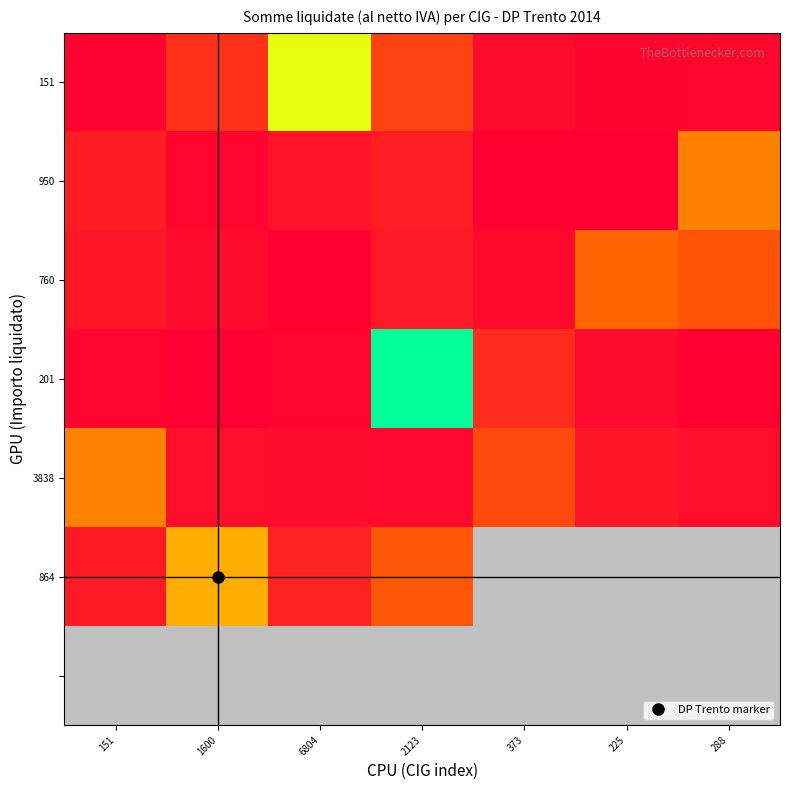

What is the difference between the highest and lowest values at 151?

3686.8